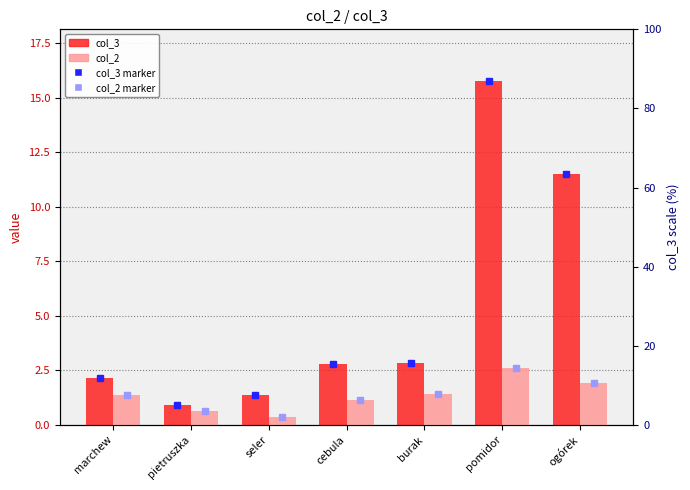

What is the label of the 3rd bar from the left?

seler